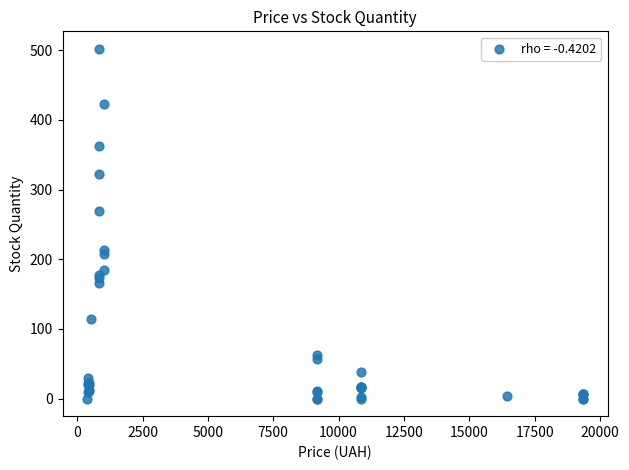

What Y value in the scatter plot is closest to 251?

269